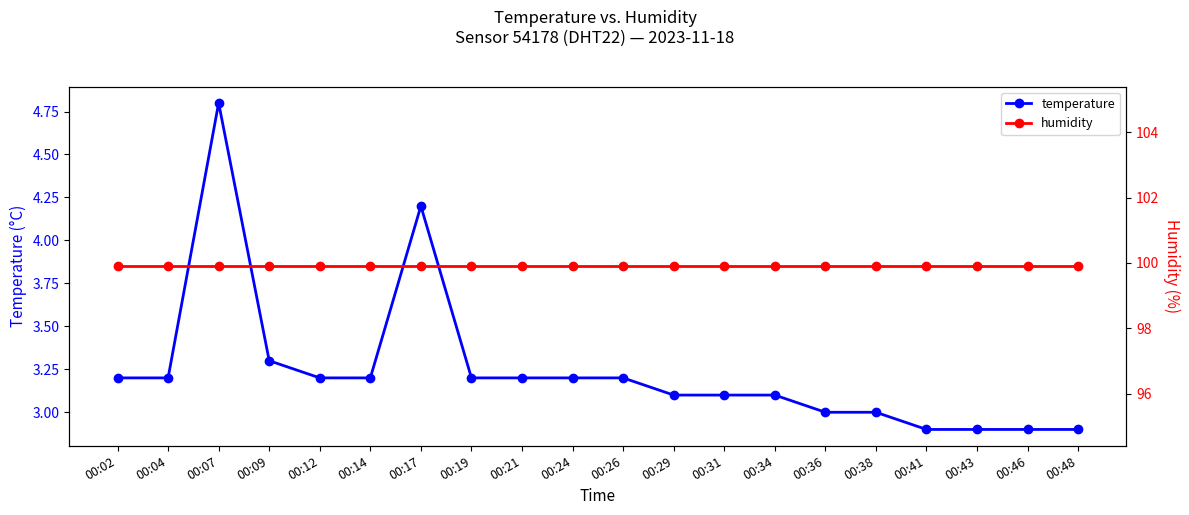

Which category has the lowest value across all series?

00:41